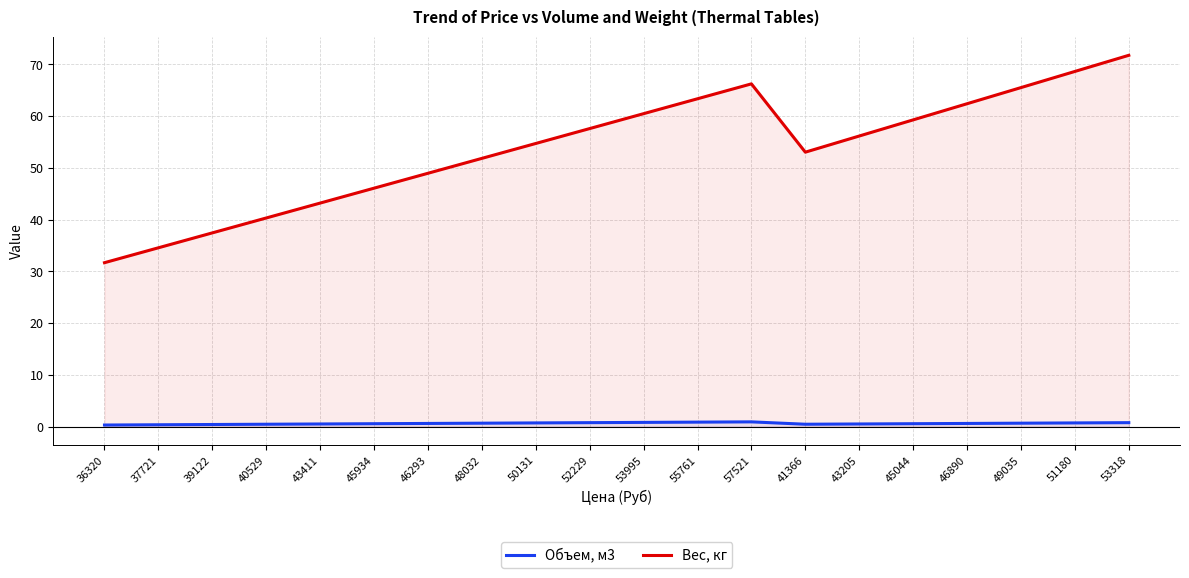

What is the label of the 5th point from the right?

45044